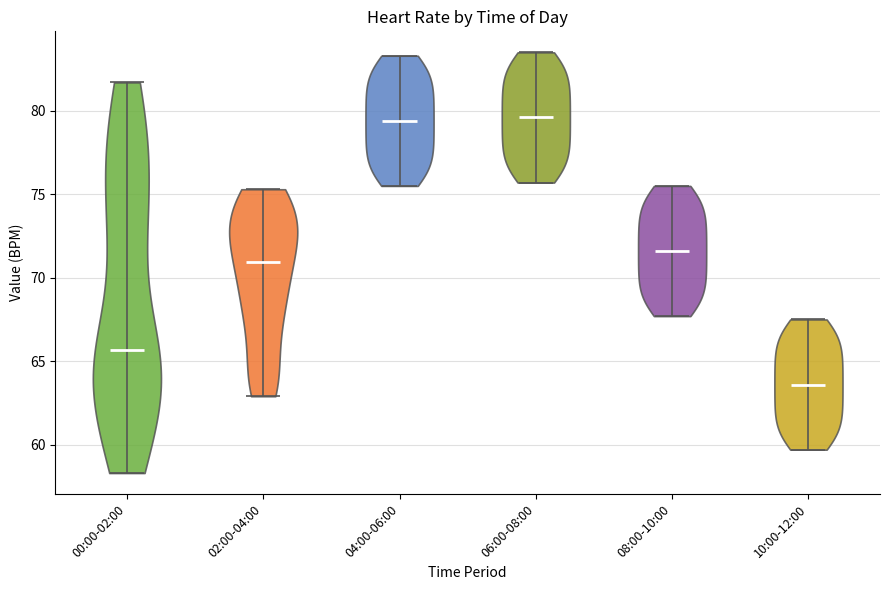

Which violin has the lowest median line?

10:00-12:00